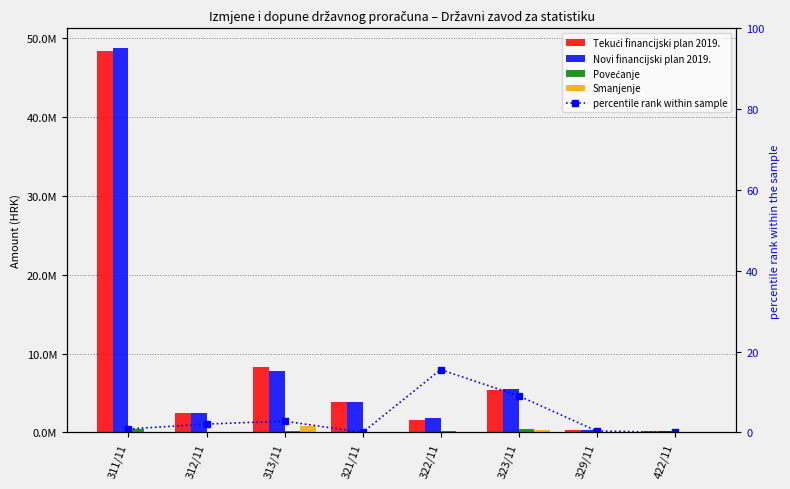

Between 323/11 and 329/11, which series saw the biggest shift?

Novi financijski plan 2019.